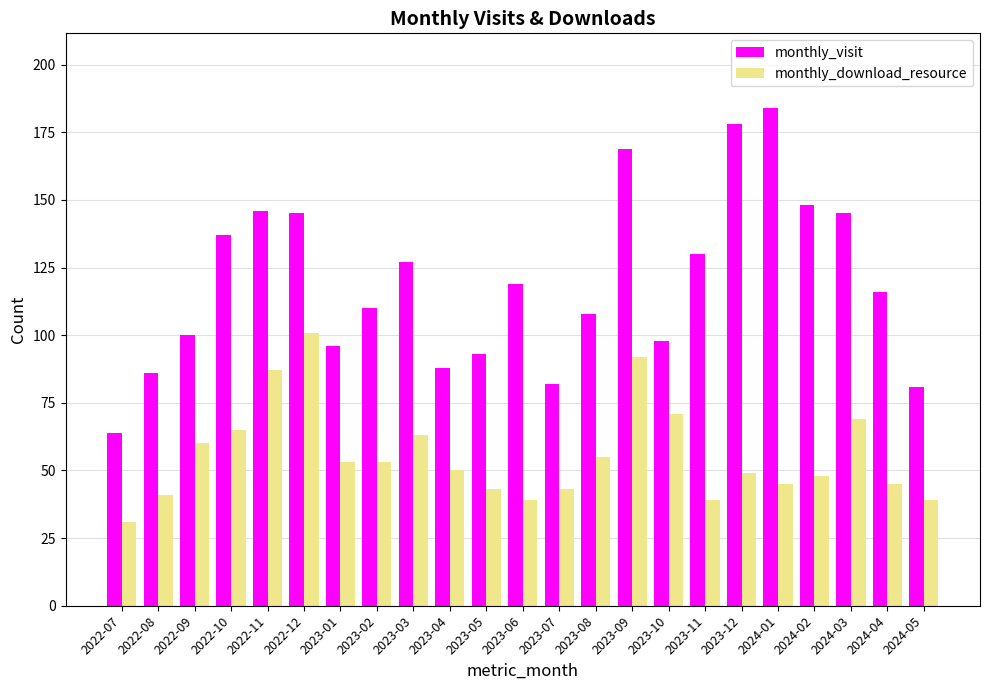

Reading left to right, what are all the values shown in this chart?

monthly_visit: 64	86	100	137	146	145	96	110	127	88	93	119	82	108	169	98	130	178	184	148	145	116	81
monthly_download_resource: 31	41	60	65	87	101	53	53	63	50	43	39	43	55	92	71	39	49	45	48	69	45	39